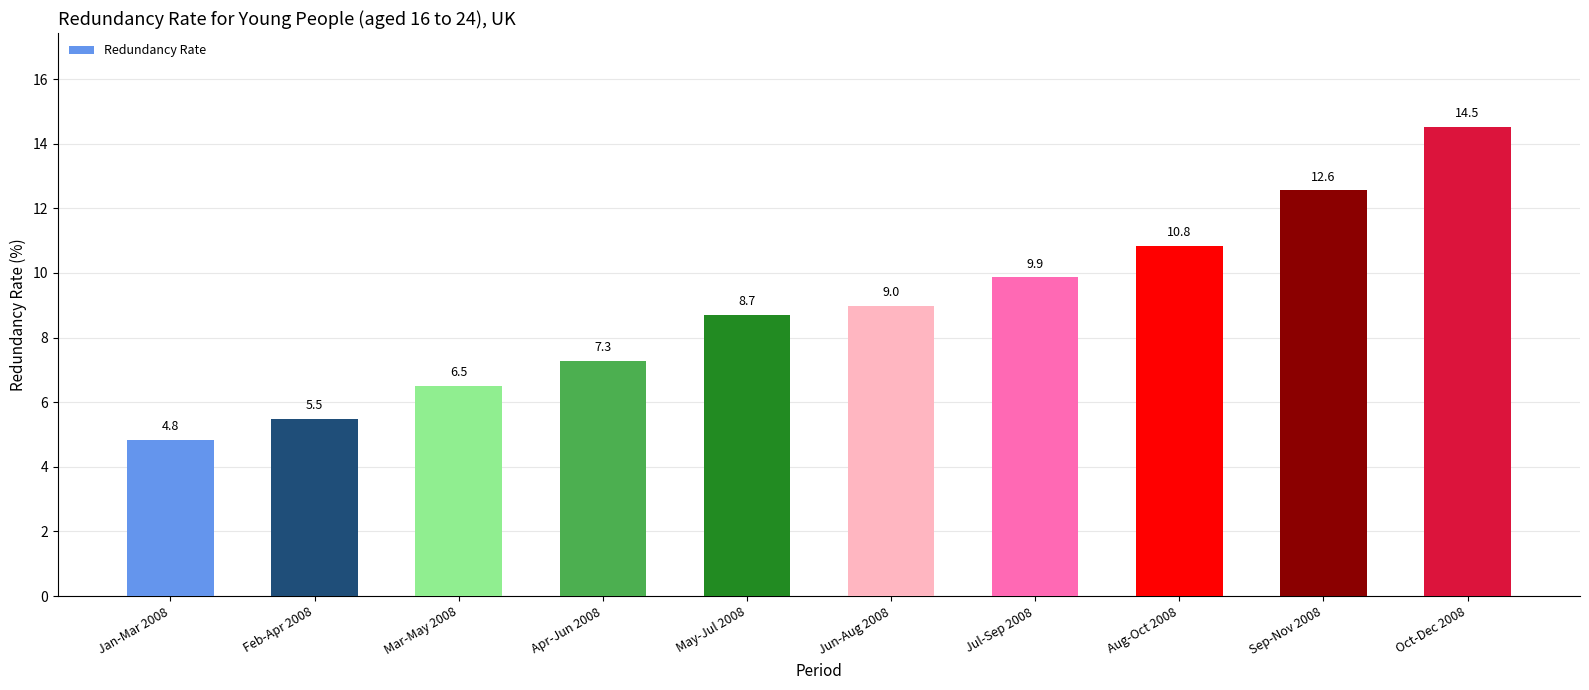

What position from the left is Jan-Mar 2008?

1